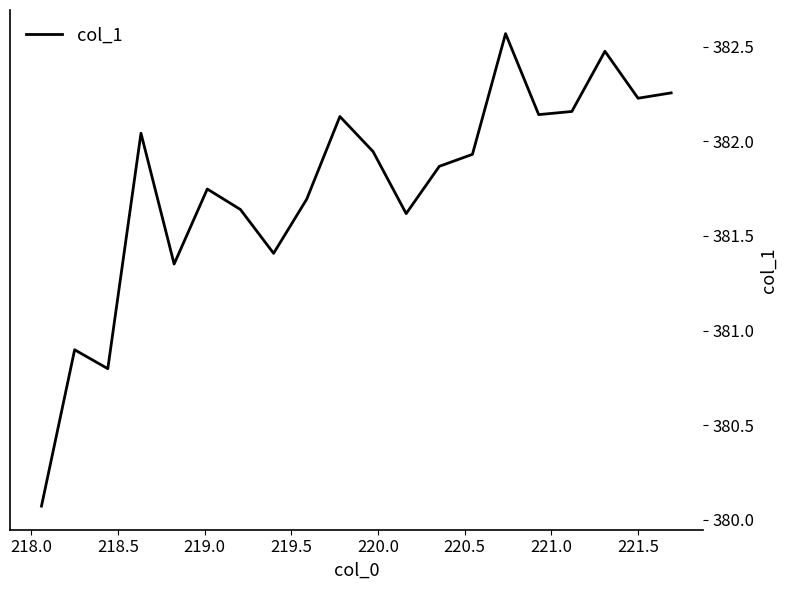

What is the difference between the maximum and minimum values?

2.5